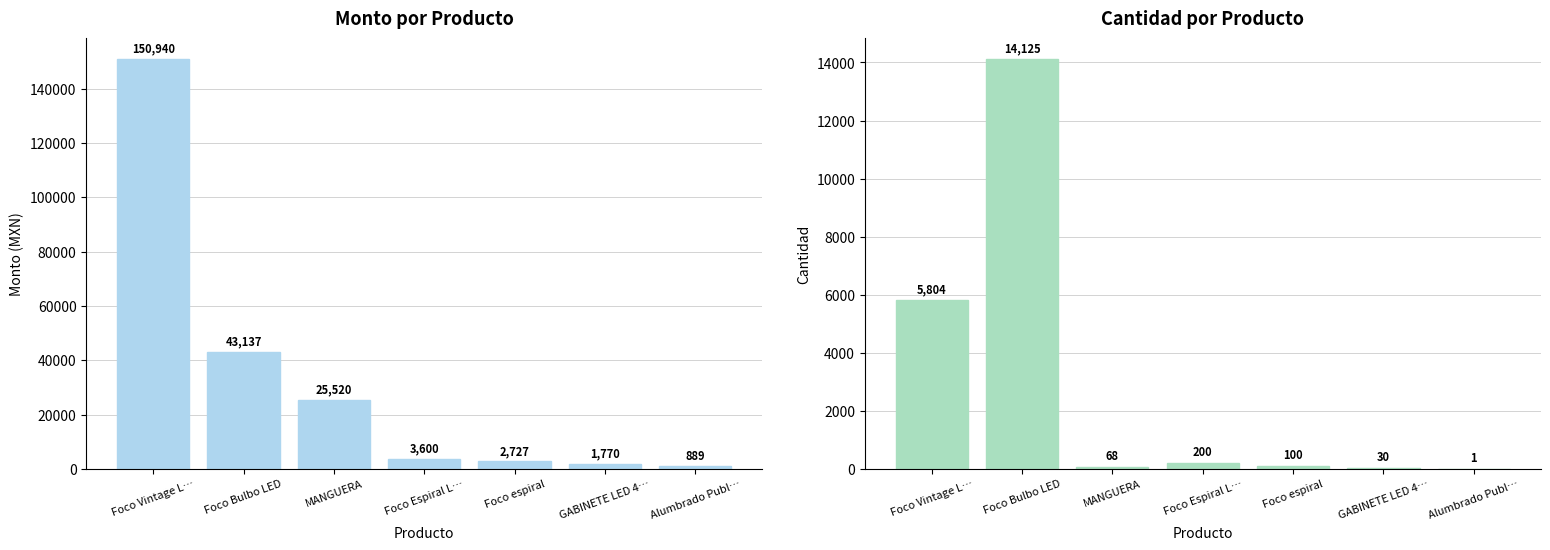

List the series in order of their overall mean, lowest first.

Cant., Monto